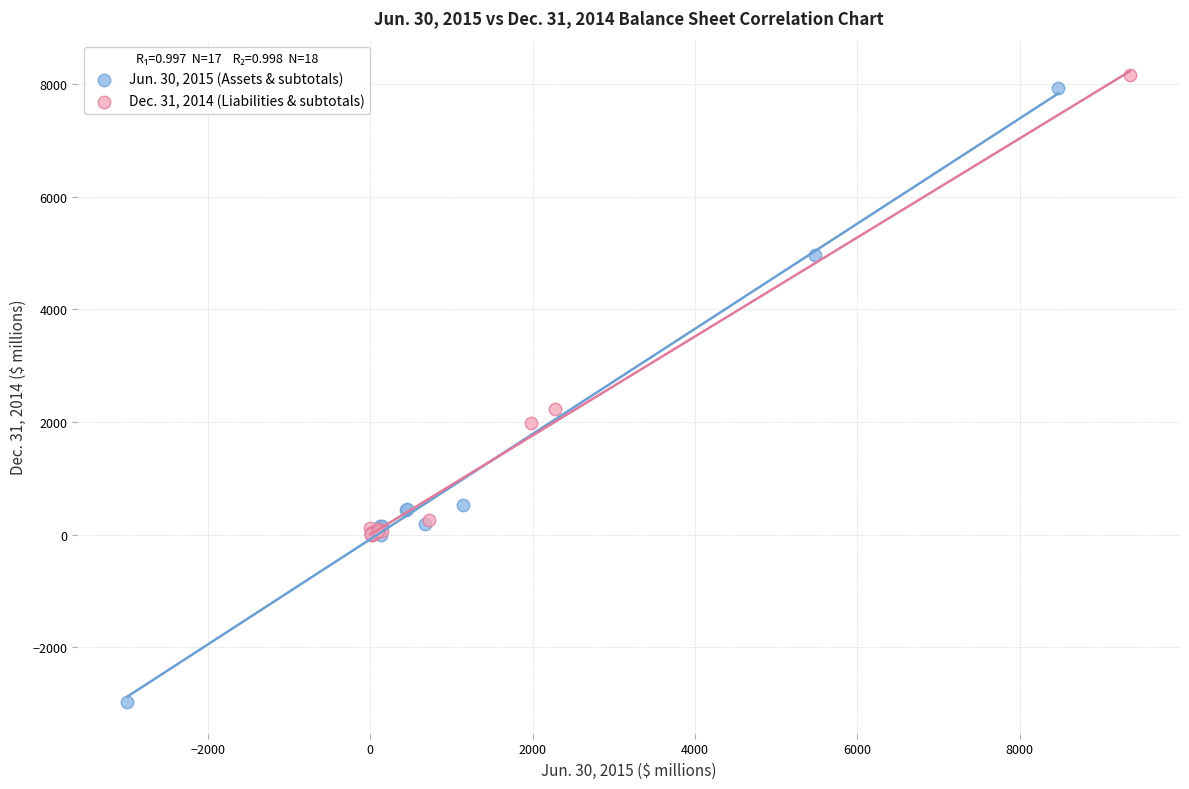

Which series reaches the minimum Y coordinate?

Jun. 30, 2015 (Assets & subtotals)